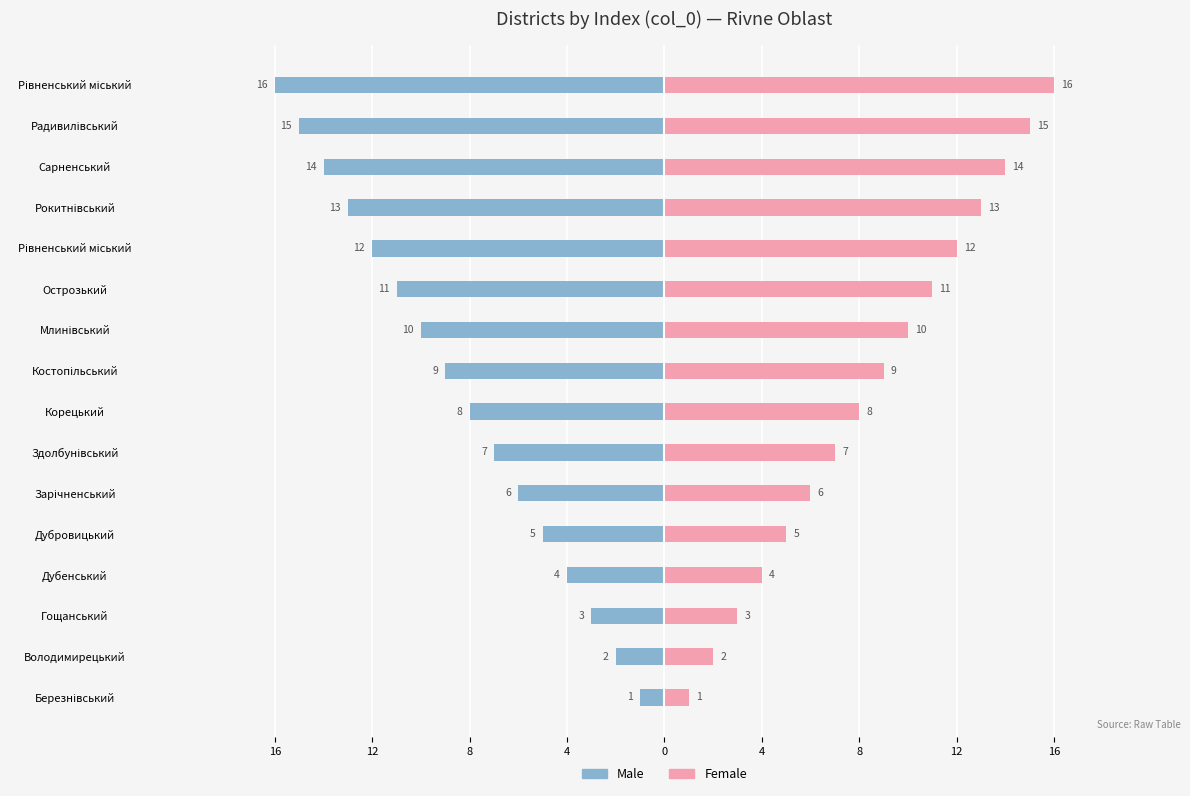

What is the average value of the Male series?

-8